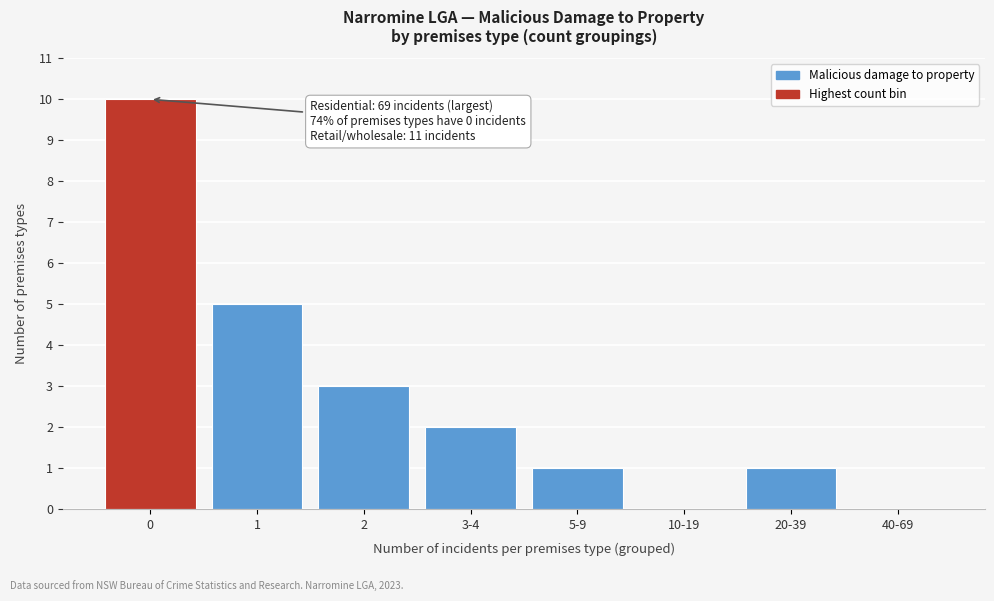

Reading right to left, what are all the values shown in this chart?

40-69=0	20-39=1	10-19=0	5-9=1	3-4=2	2=3	1=5	0=10